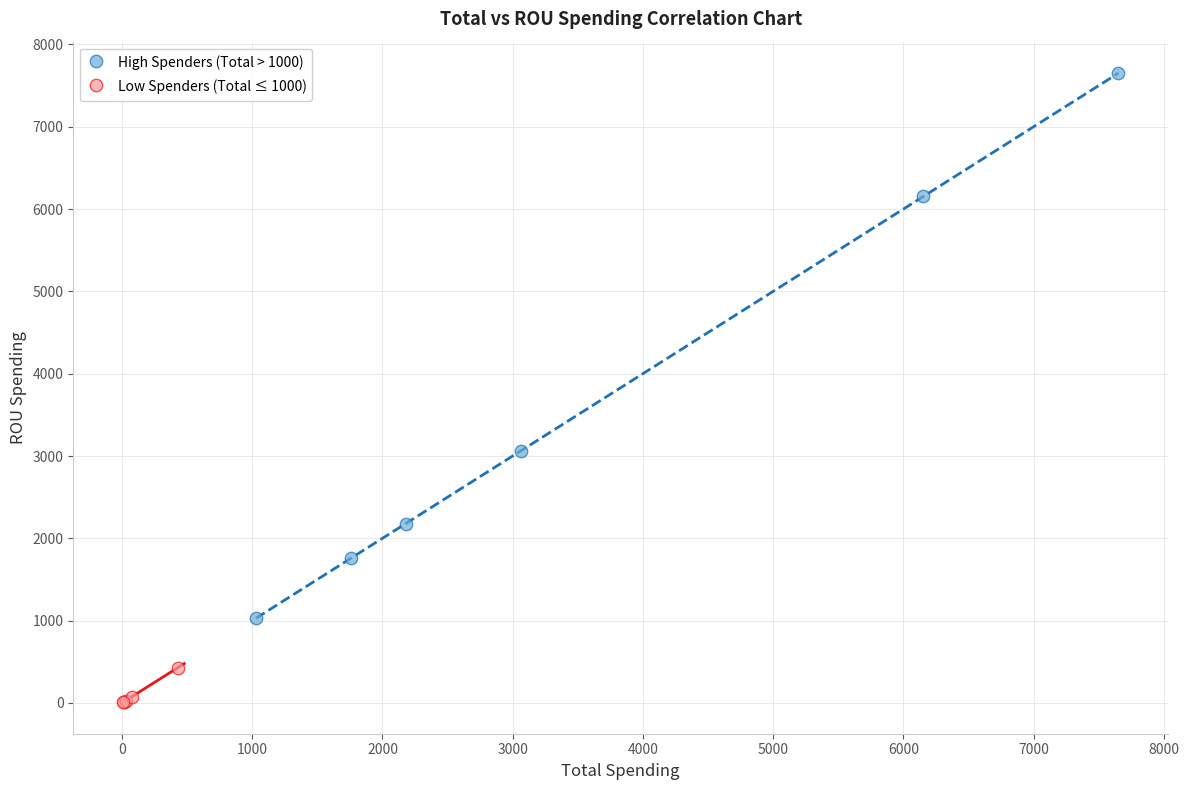

Which series has the widest spread of Y values?

High Spenders (Total > 1000)